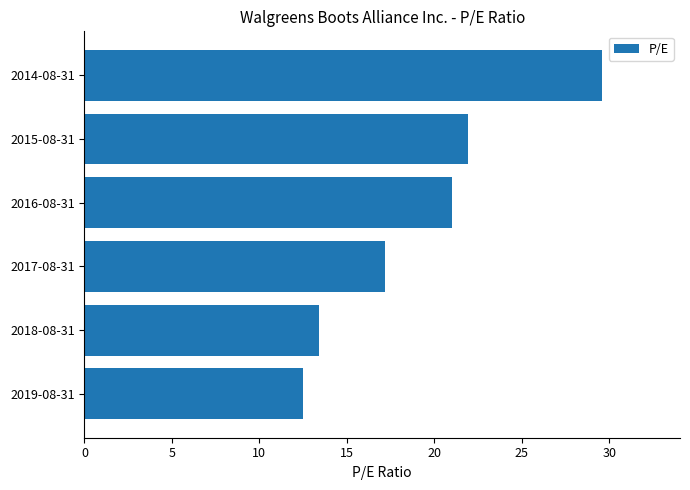

What is the smallest value displayed?

12.5